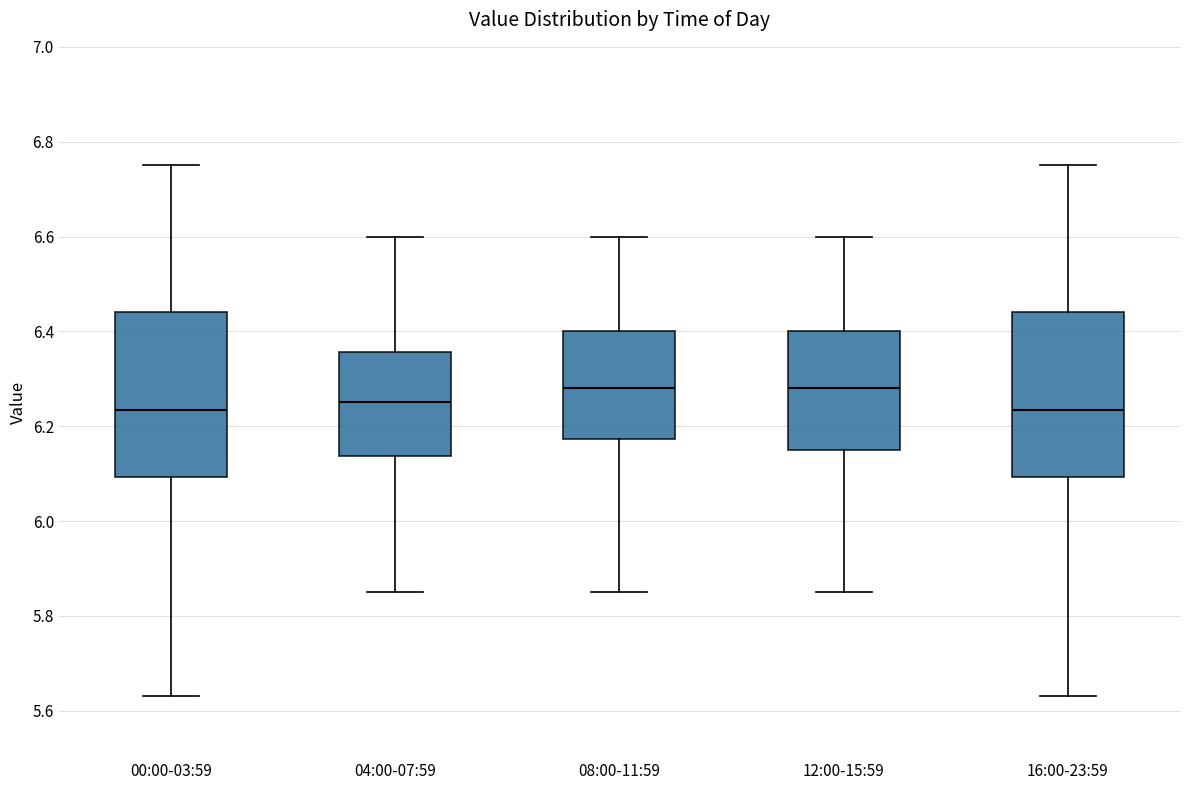

Reading left to right, transcribe this box plot: for each box, give where its median line is, the range the box spans, and where its two whiskers end, as read against the y-axis. The values are not printed on the chart, so give them approximately, as read against the axis.

00:00-03:59: median 6.24, box 6.10 to 6.44, whiskers 5.64 to 6.76
04:00-07:59: median 6.26, box 6.14 to 6.36, whiskers 5.86 to 6.60
08:00-11:59: median 6.28, box 6.18 to 6.40, whiskers 5.86 to 6.60
12:00-15:59: median 6.28, box 6.16 to 6.40, whiskers 5.86 to 6.60
16:00-23:59: median 6.24, box 6.10 to 6.44, whiskers 5.64 to 6.76